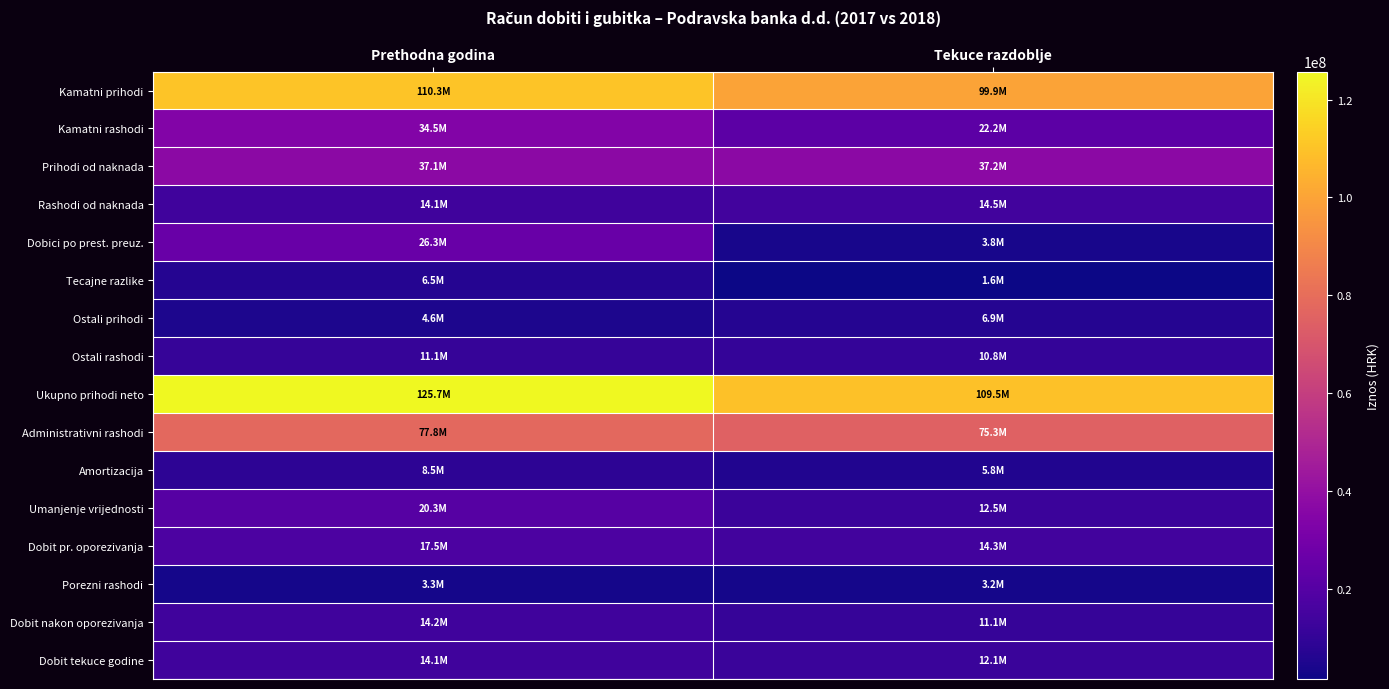

Which series changed the most between Prethodna godina and Tekuce razdoblje?

Dobici po prest. preuz.